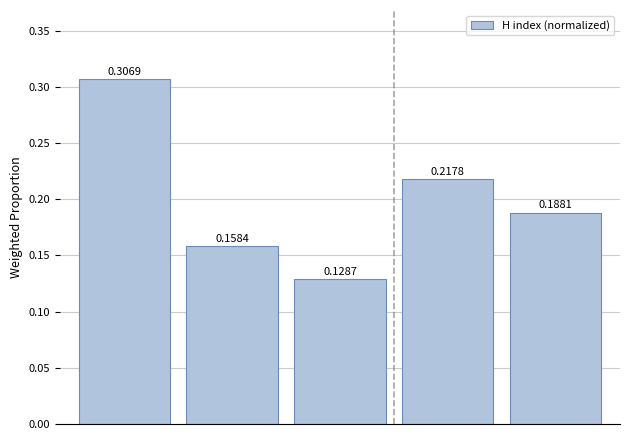

What is the sum of all values?

1.0